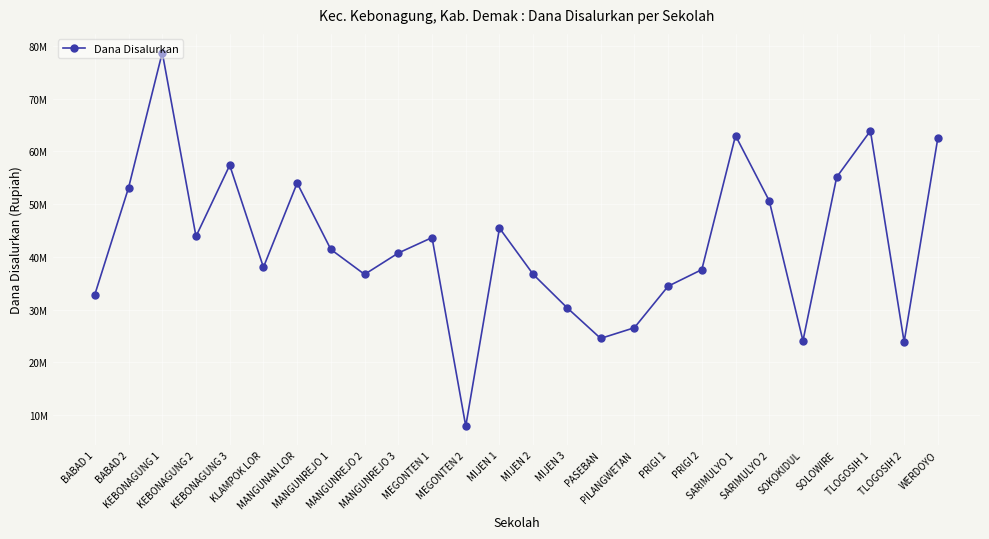

Is this an area chart (filled region under the line)?

No